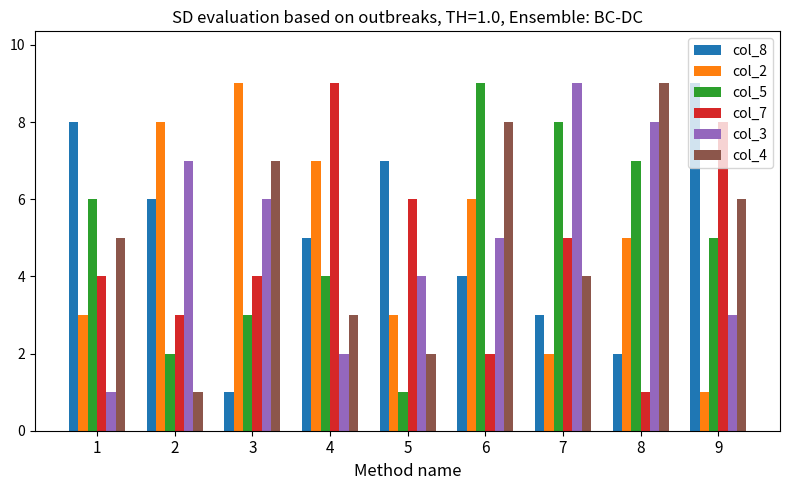

Is it true that col_7 equals 3 at 5?

False